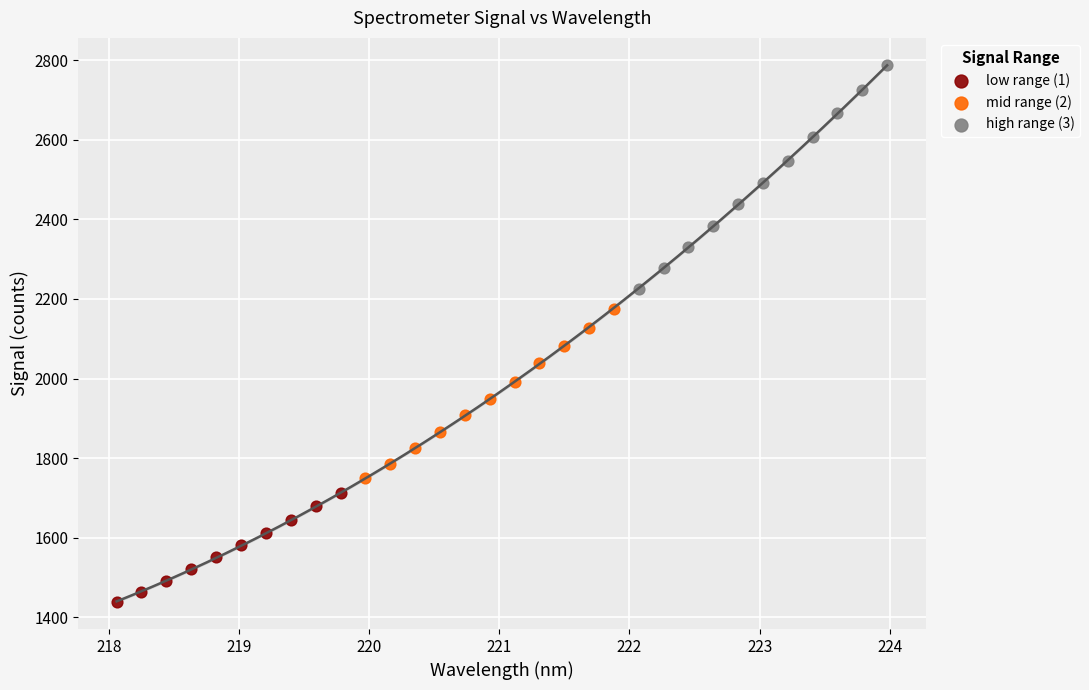

Which series contains the highest Y value?

high range (3)